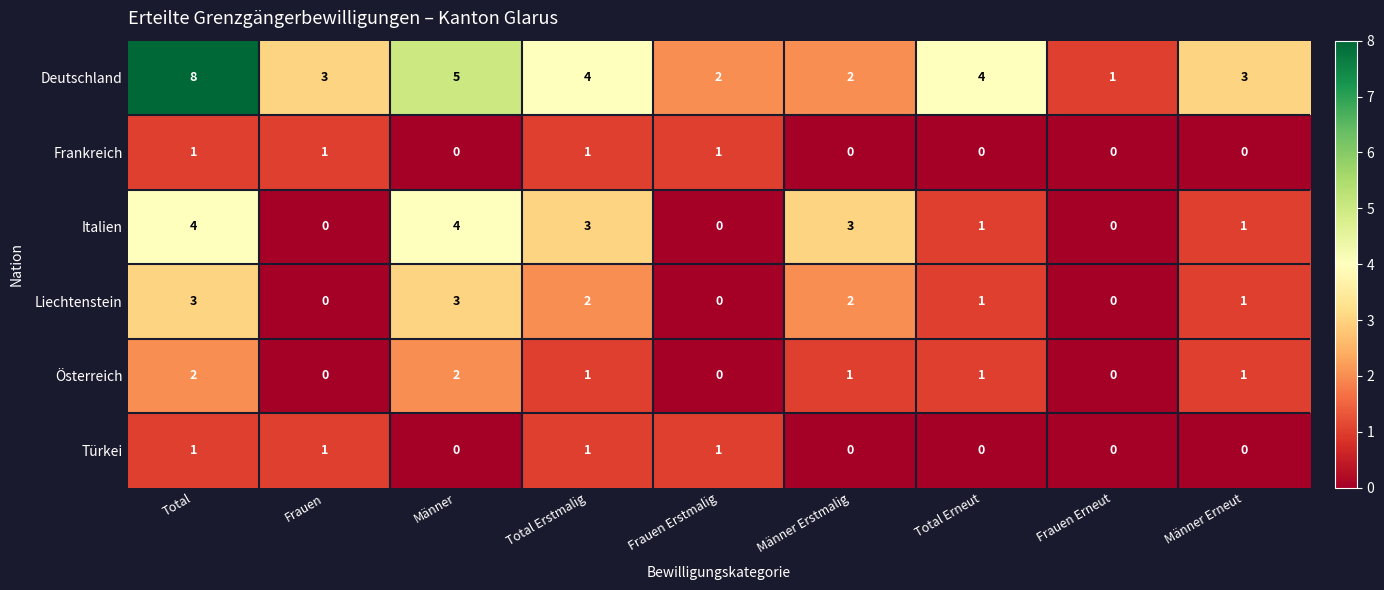

The value of Frankreich at Total Erstmalig is 2. True or false?

False